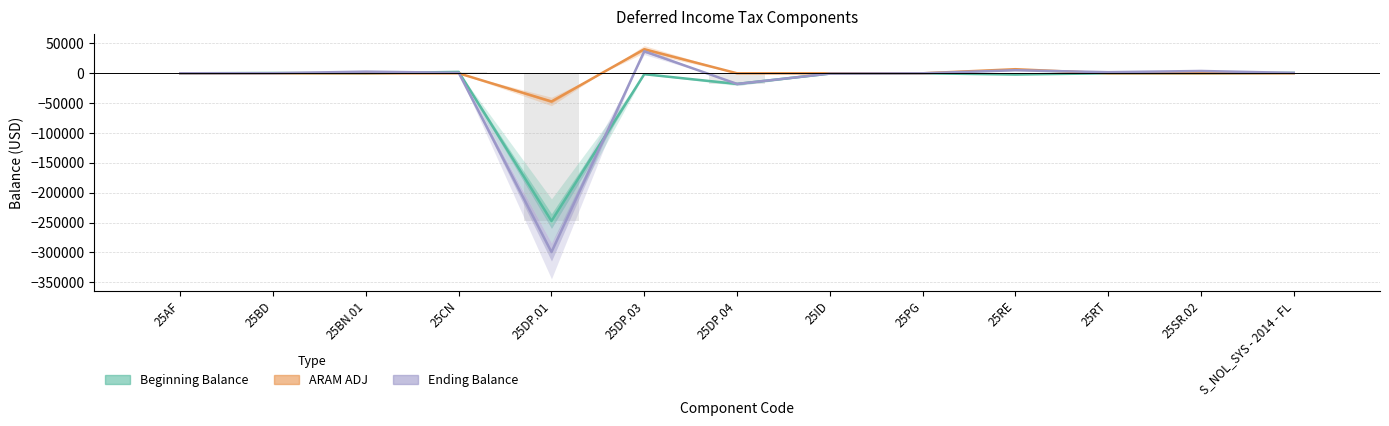

What is the difference between the maximum and minimum values in the Ending Balance series?

336407